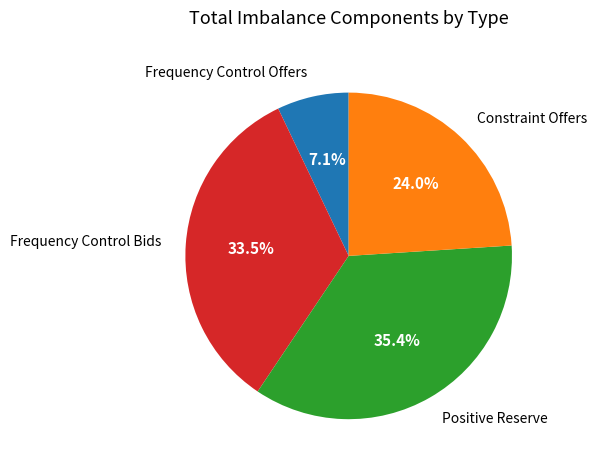

To the nearest percent, what is the average slice percentage?

25%